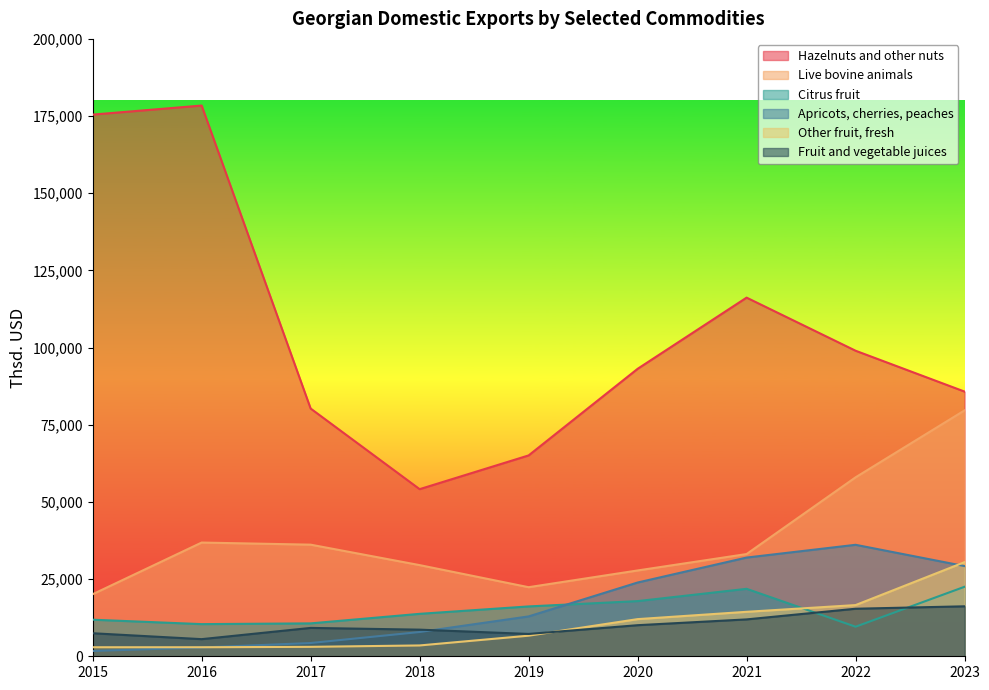

At which label is Live bovine animals closest to 49879?

2022